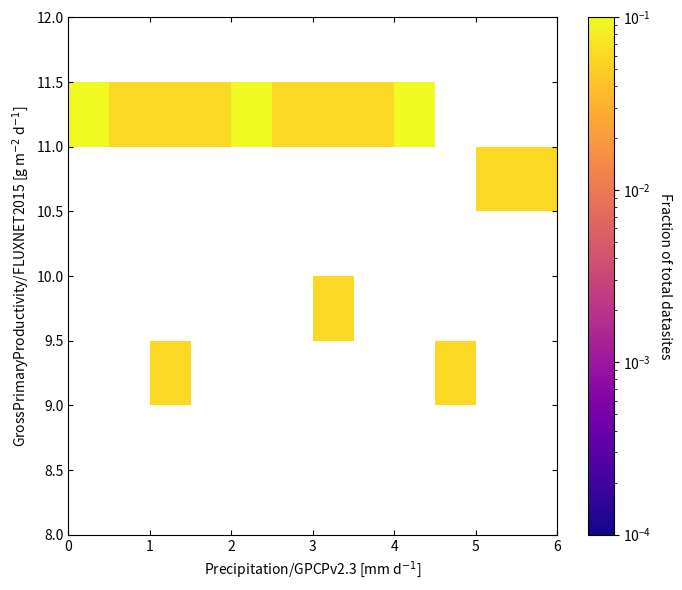

At how many categories does at least one series exceed 0?

12